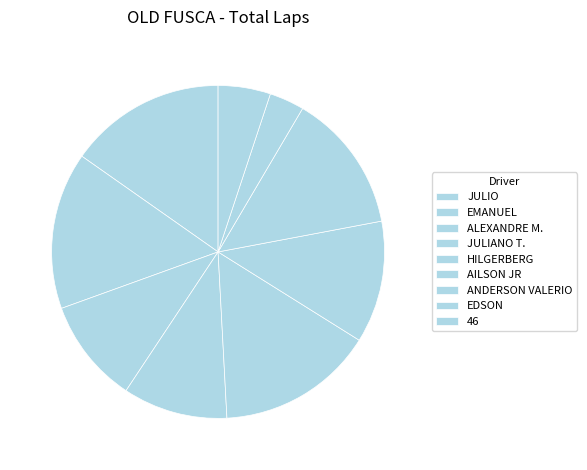

Is there a majority slice in this chart?

No